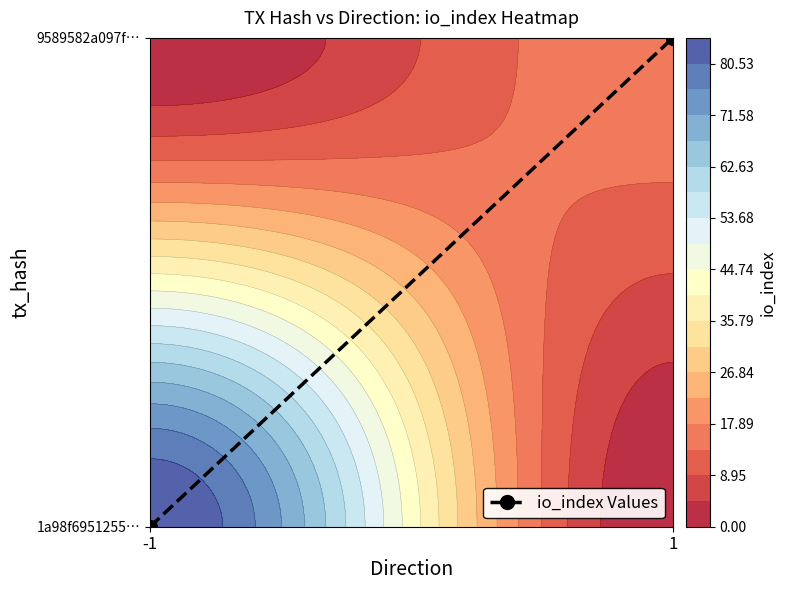

How many categories are shown in the chart?

2